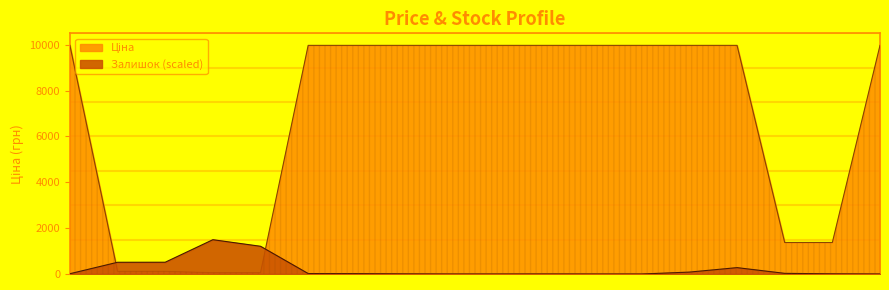

What is the average value of the Залишок series?

232.4